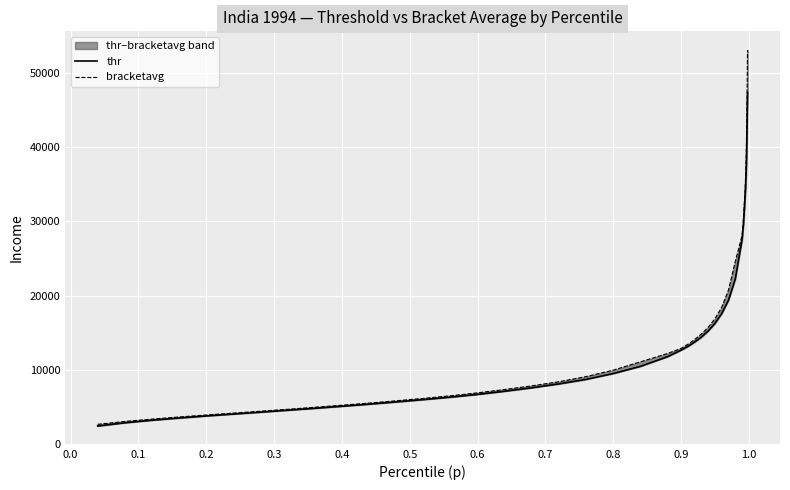

At how many categories does at least one series exceed 26810?

9